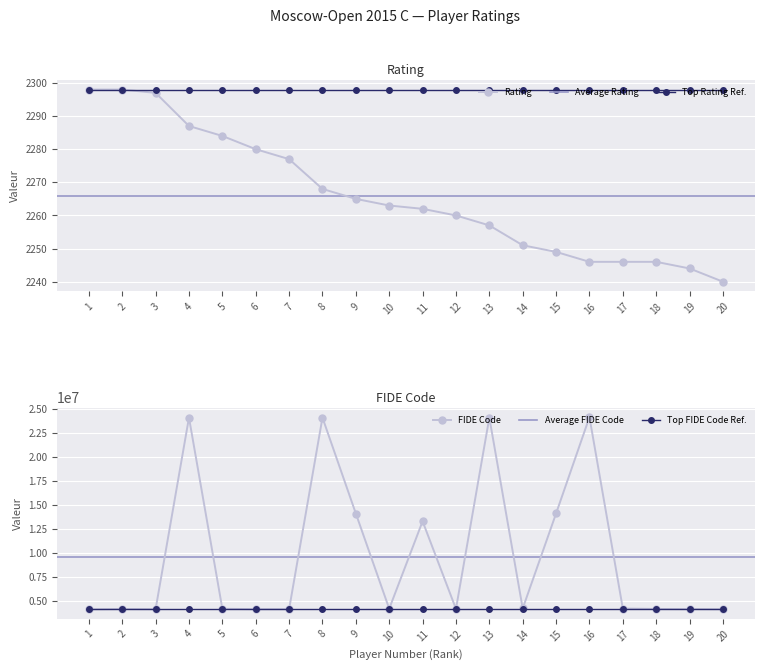

Which has a higher value, 15 or 6?

6